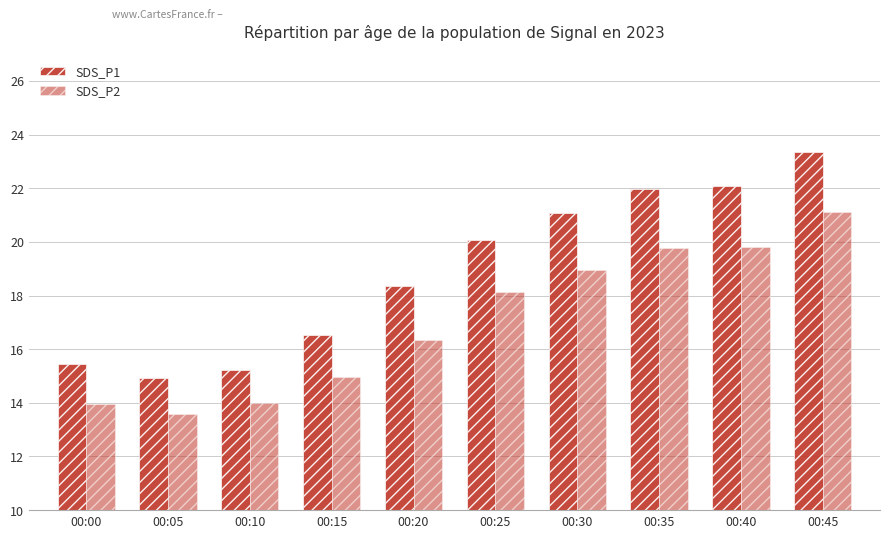

How many groups of bars are there?

10